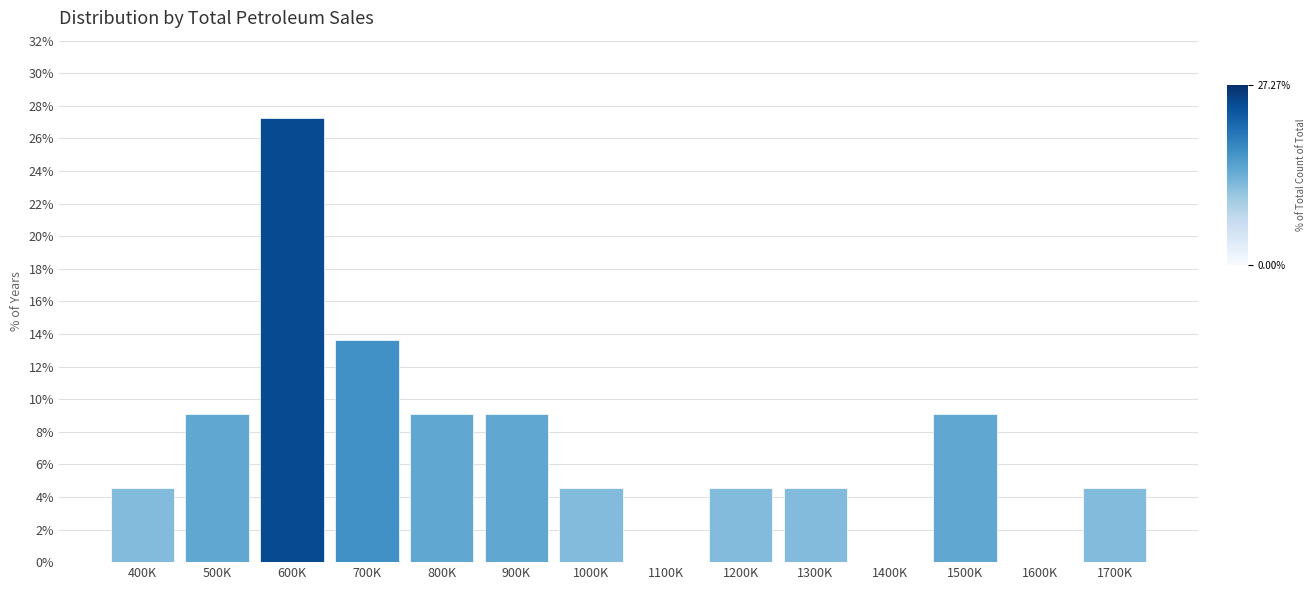

Reading left to right, what are all the values shown in this chart?

400K=4.5	500K=9.1	600K=27.3	700K=13.6	800K=9.1	900K=9.1	1000K=4.5	1100K=0.0	1200K=4.5	1300K=4.5	1400K=0.0	1500K=9.1	1600K=0.0	1700K=4.5